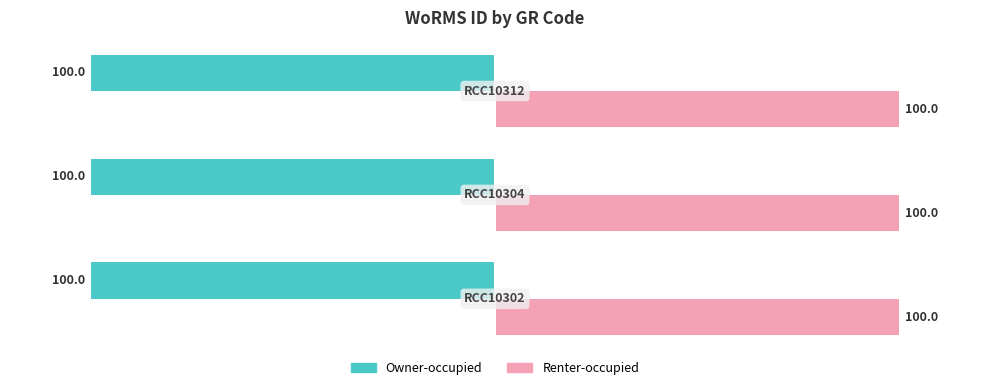

Which series has the largest total across all categories?

Renter-occupied